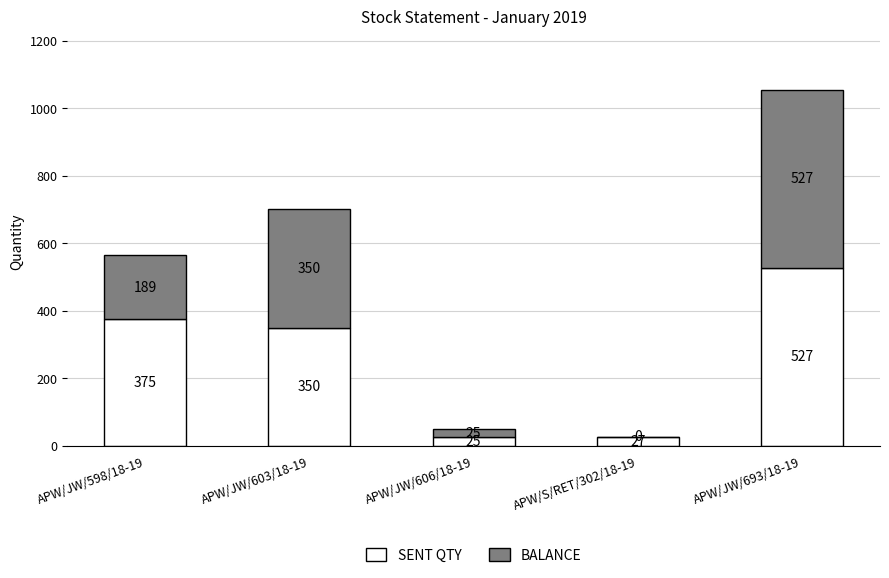

Where does the SENT QTY series first go above 350?

APW/JW/598/18-19